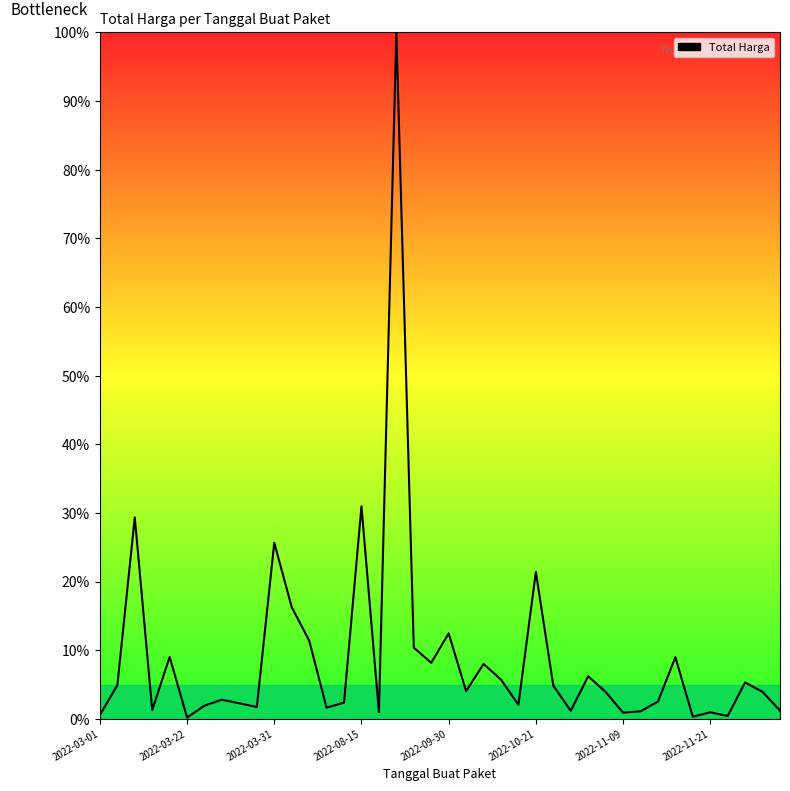

What is the greatest value displayed?

100.0